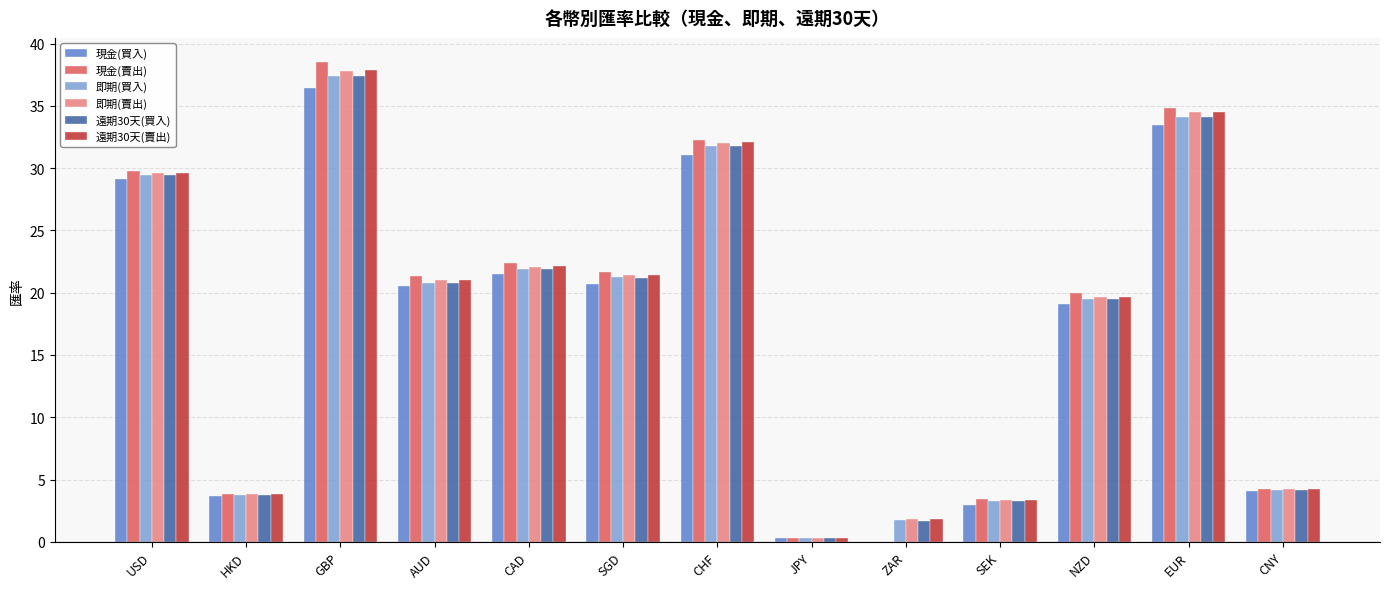

The value of 即期(買入) at CHF is 43.2. True or false?

False